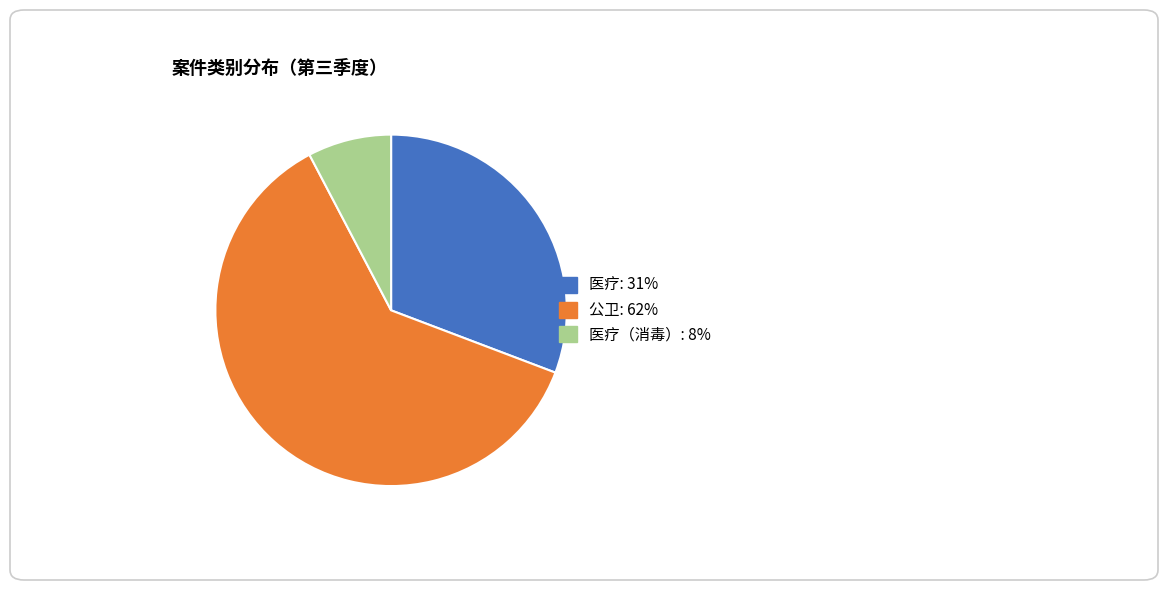

Does any single category account for the majority?

Yes